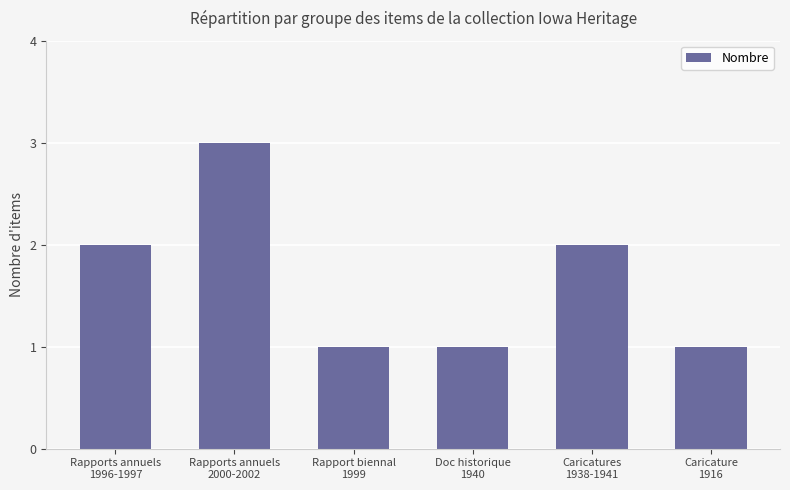

What is the approximate value at Rapport biennal
1999?

1